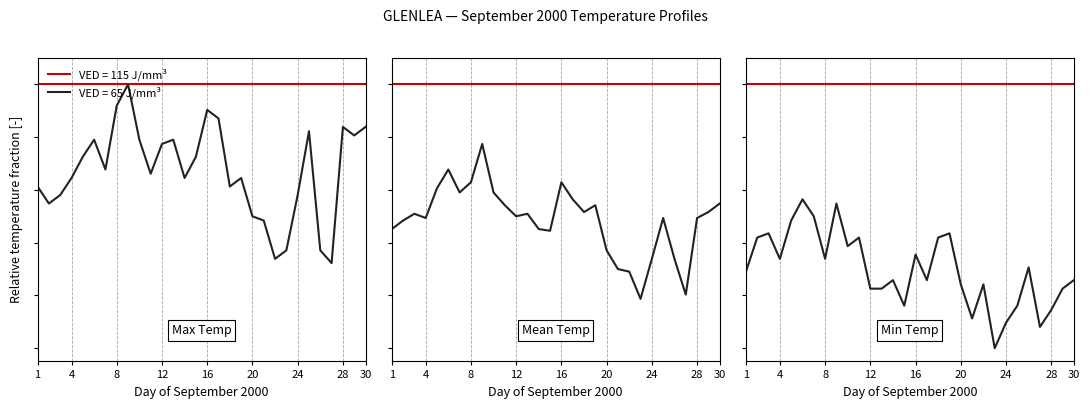

True or false: Min Temp (°C) and Max Temp (°C) cross at least once.

False